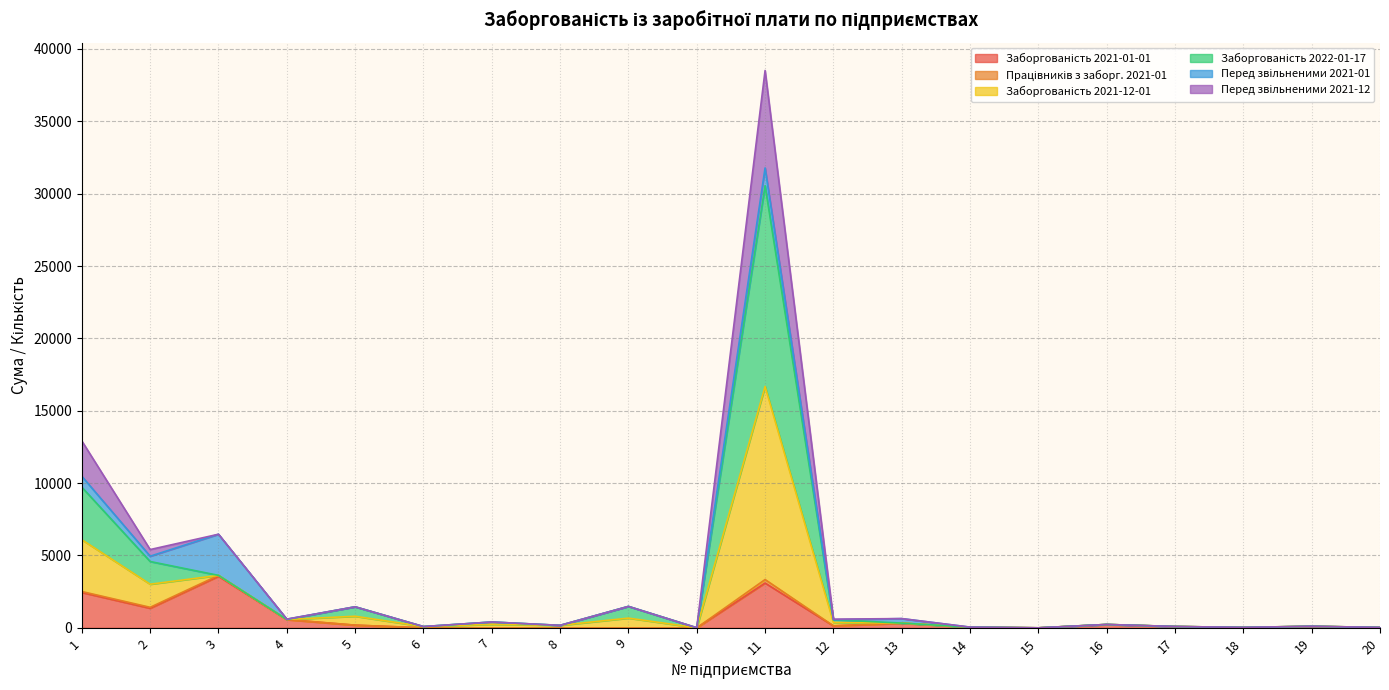

Rank the categories by Працівників з заборг. 2021-01 value from lowest to highest.

15, 10, 20, 18, 14, 6, 17, 19, 8, 16, 7, 13, 12, 4, 9, 5, 2, 3, 1, 11